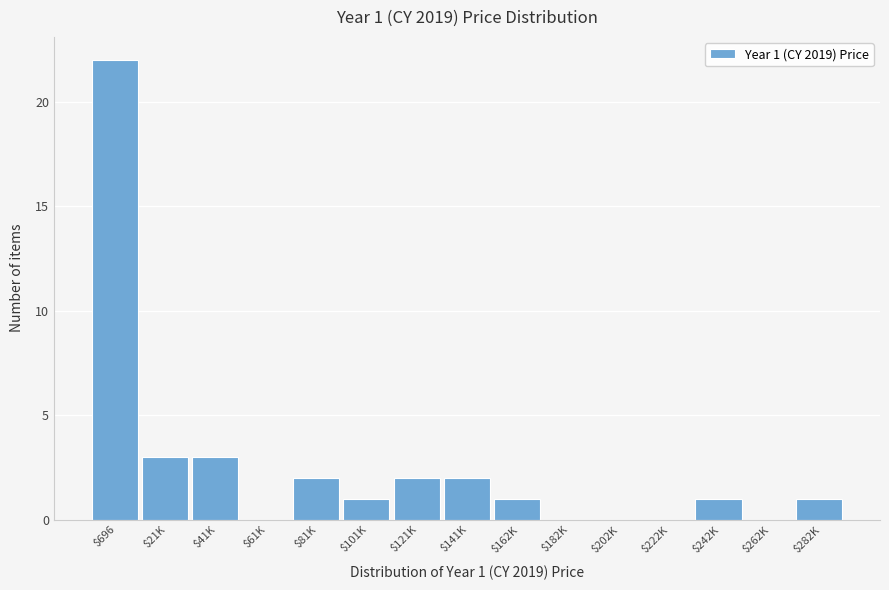

What is the maximum value shown in the chart?

22